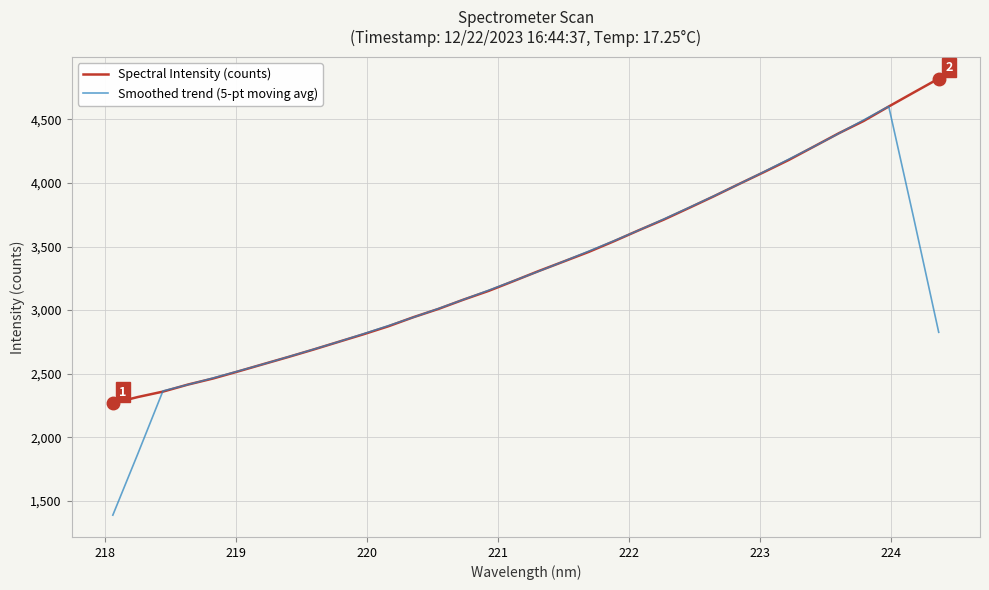

What is the maximum value shown in the chart?

4819.6